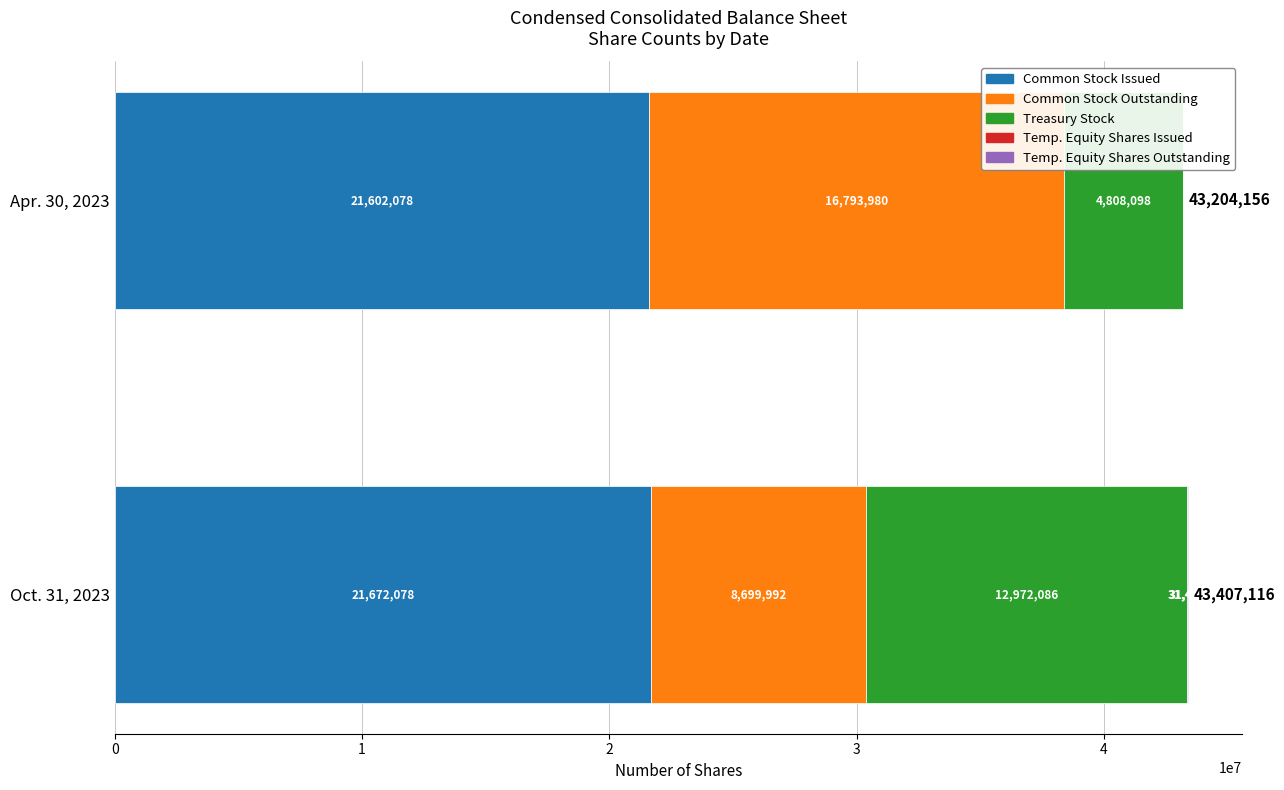

The Treasury stock, common shares series shows 4808098 at Apr. 30, 2023. True or false?

True